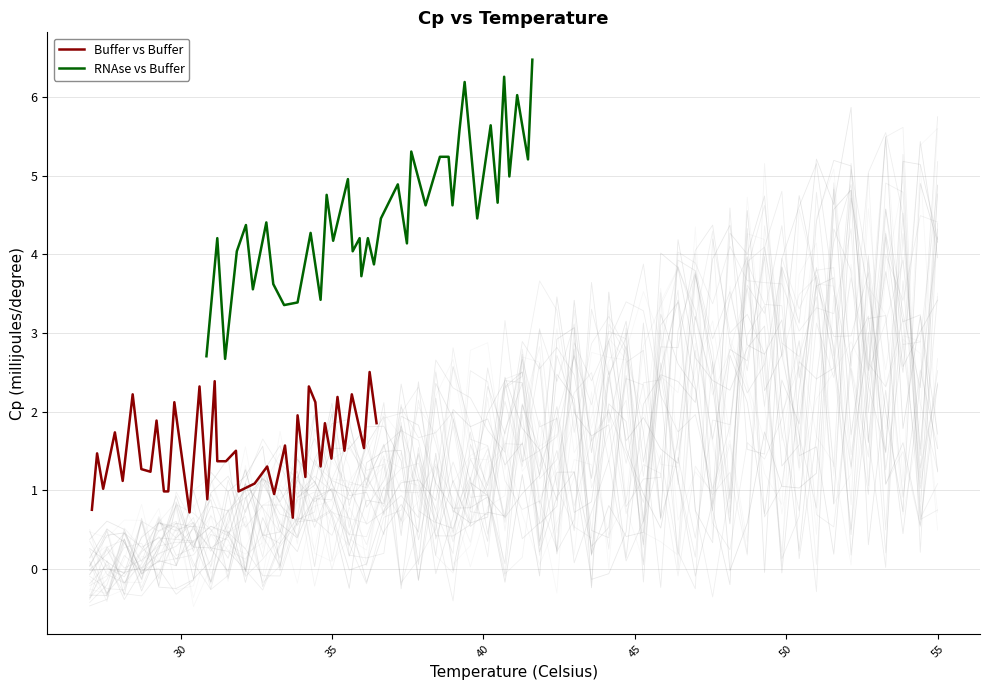

What are all the series names shown in the legend?

Buffer vs Buffer, RNAse vs Buffer